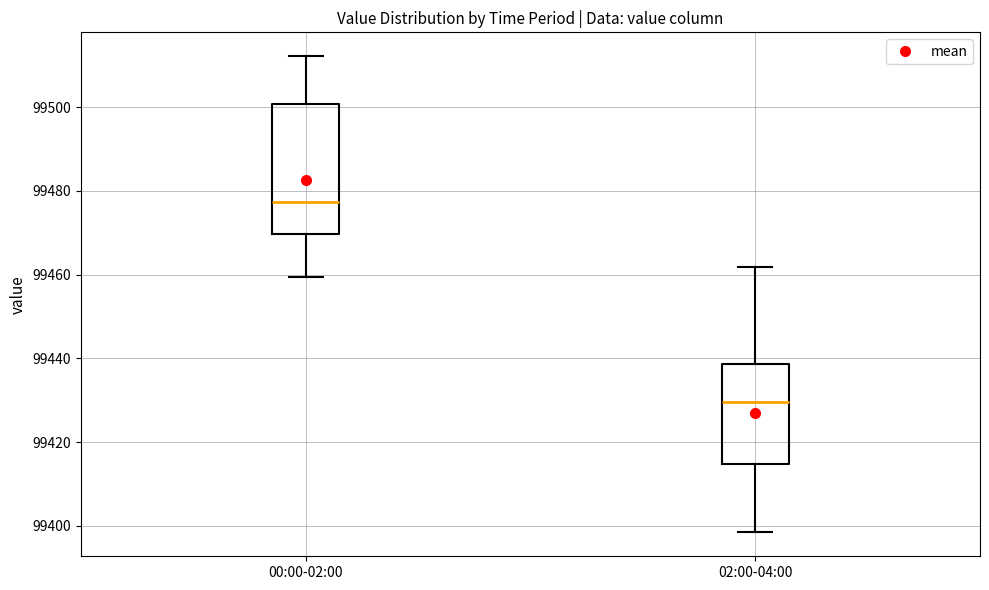

Where does the lower whisker of the box for 02:00-04:00 end on the y-axis? The values are not printed on the chart, so give them approximately, as read against the axis.

99398